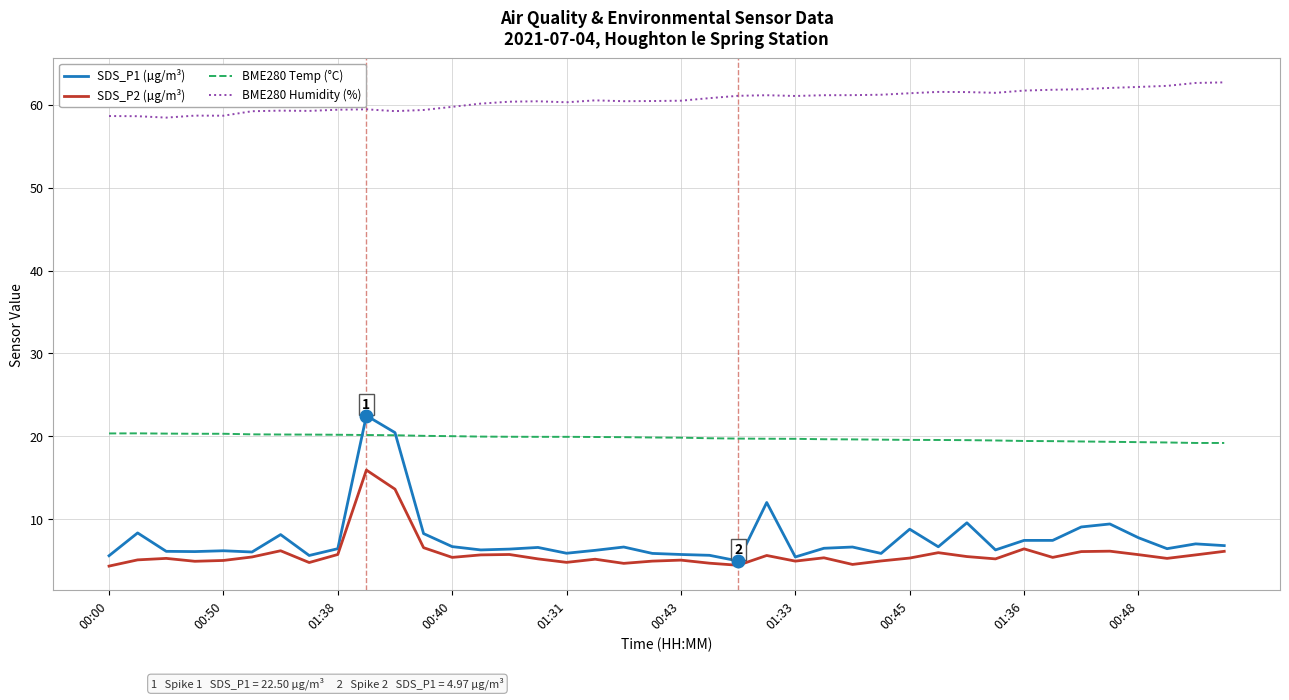

True or false: SDS_P1 (µg/m³) and BME280 Humidity (%) intersect in this chart.

False